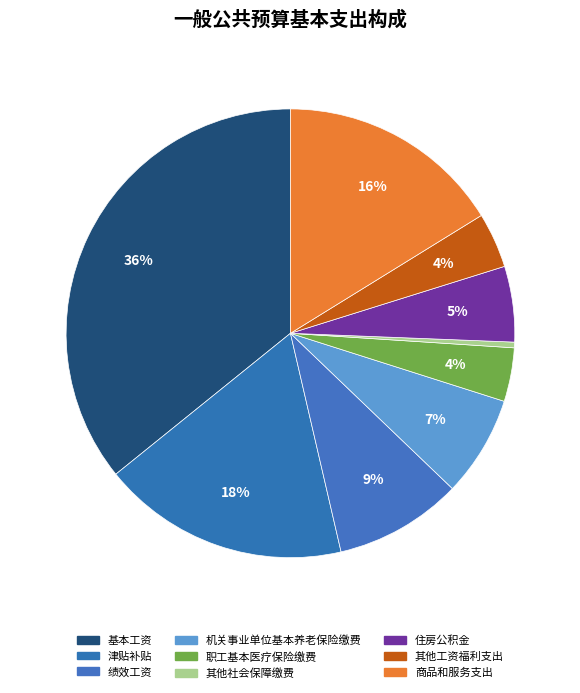

How many segments does this pie chart have?

9